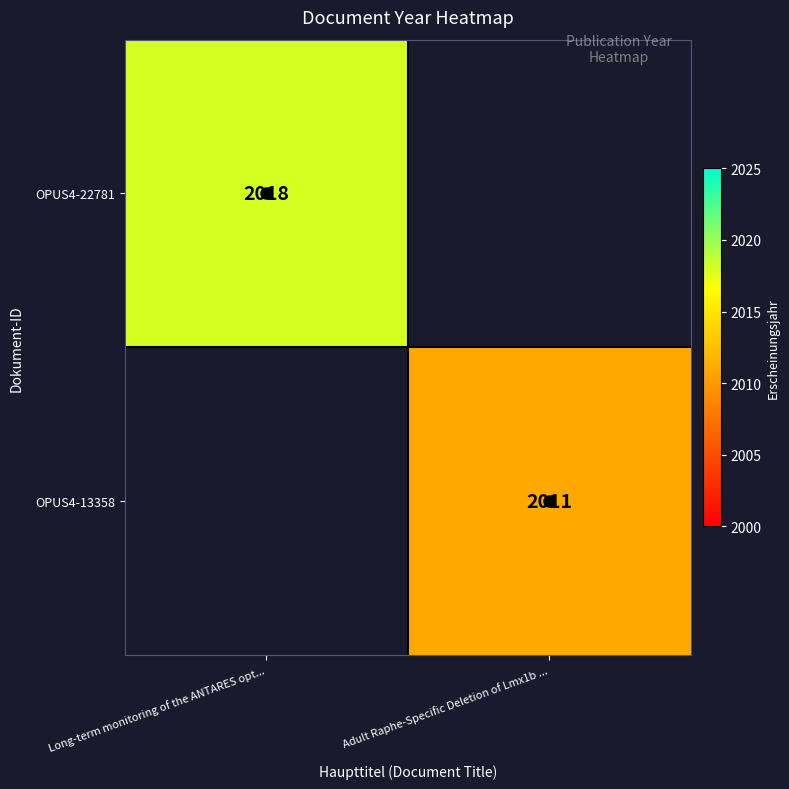

Which has a higher value, Long-term monitoring of the ANTARES opt... or Adult Raphe-Specific Deletion of Lmx1b ...?

Long-term monitoring of the ANTARES opt...